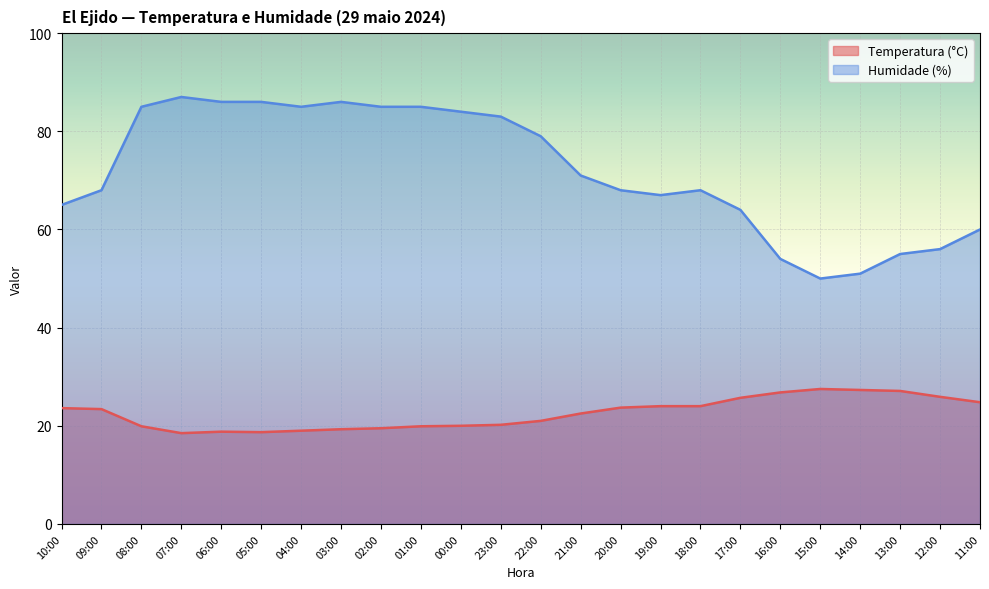

The value of Humidade (%) at 16:00 is 34.7. True or false?

False